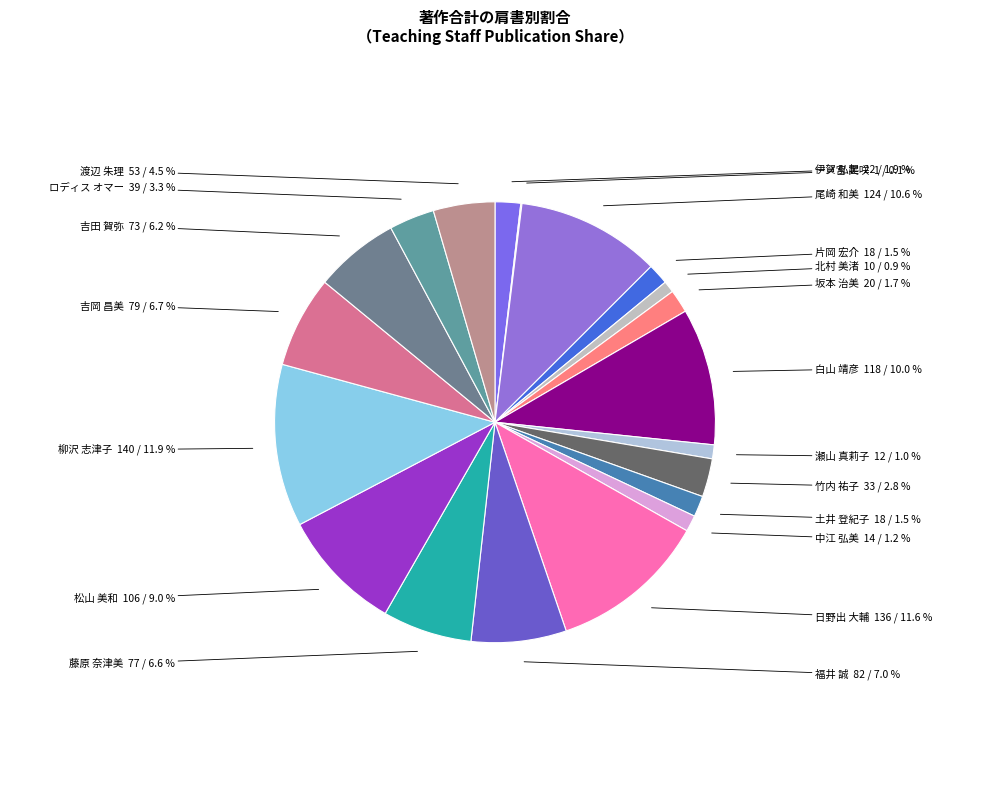

The 日野出 大輔 slice represents 1% of the pie. True or false?

False